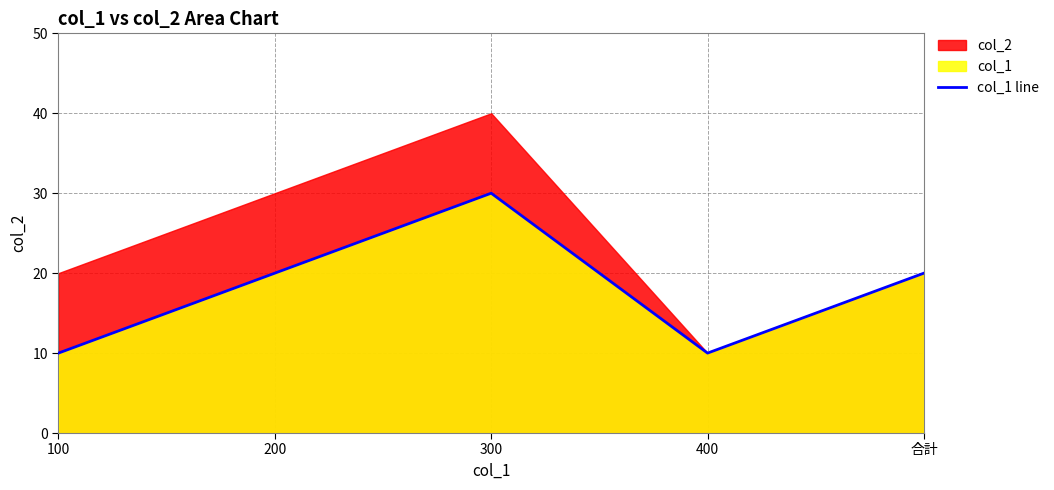

Does the chart display data point markers on the line(s)?

No